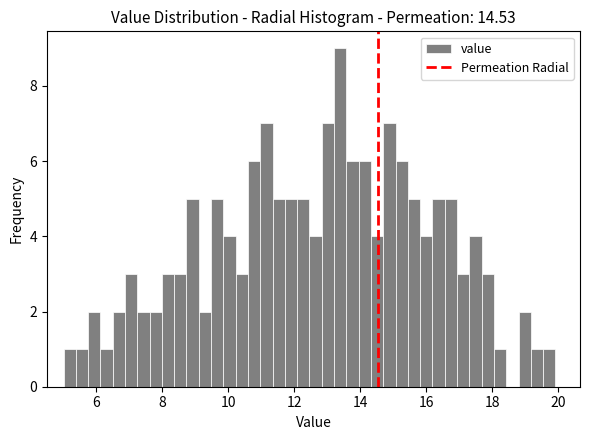

Read against the x-axis, roughly where is the centre of the tallest bar?

13.4